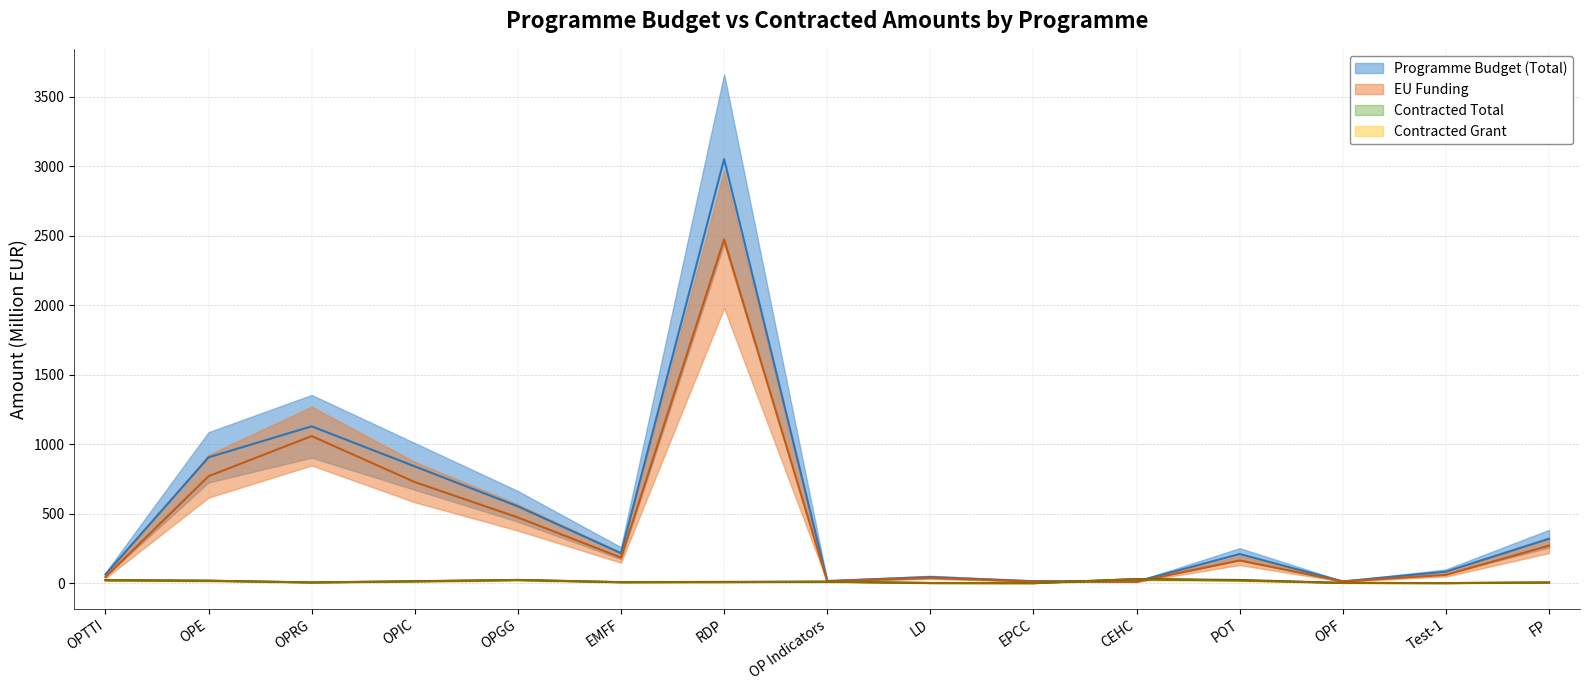

What is the label of the 3rd point from the left?

OPRG